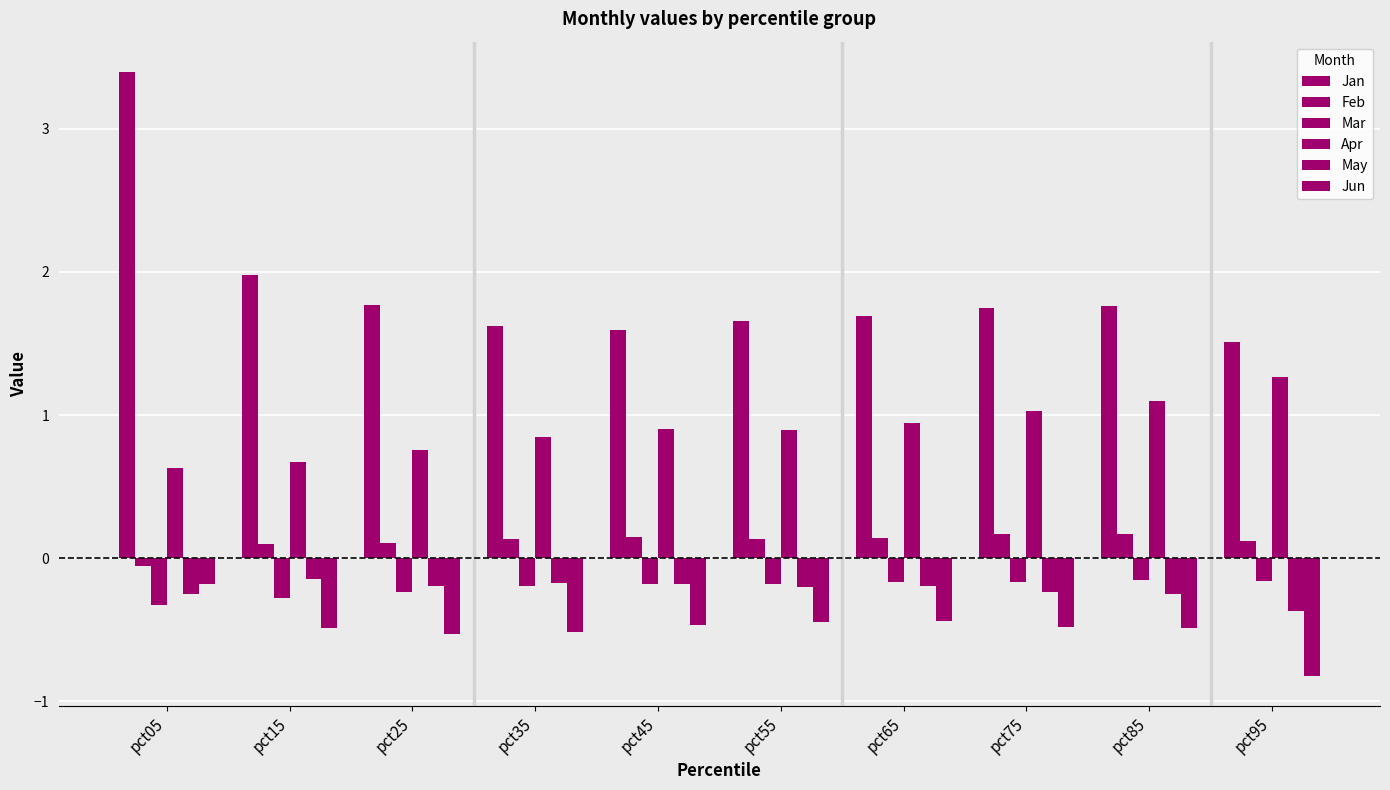

What is the sum of the Jun values at pct35 and pct15?

-1.0